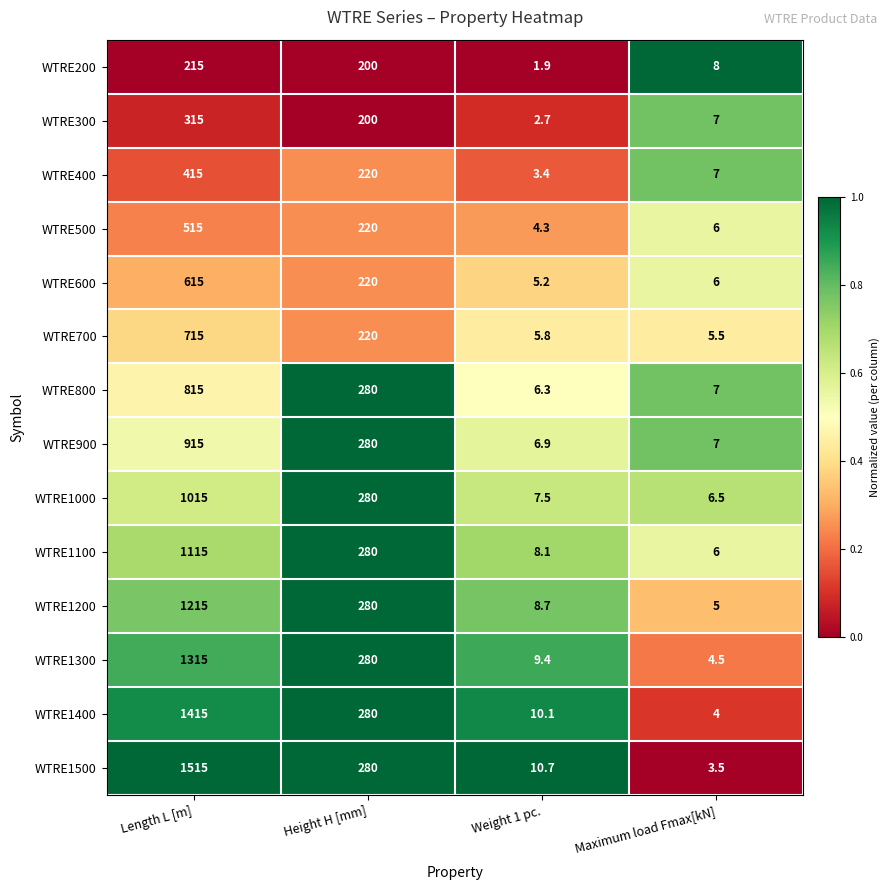

At which label is WTRE500 closest to 259?

Height H [mm]